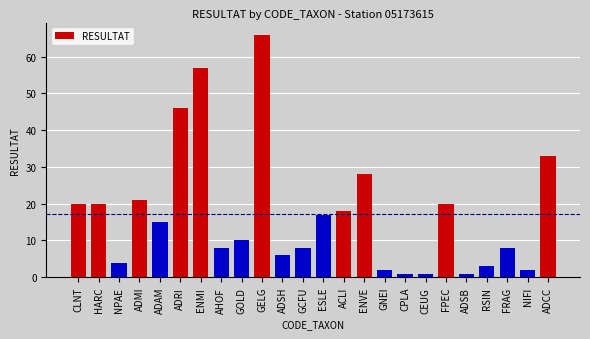

Reading left to right, extract all data points from this chart.

20	20	4	21	15	46	57	8	10	66	6	8	17	18	28	2	1	1	20	1	3	8	2	33